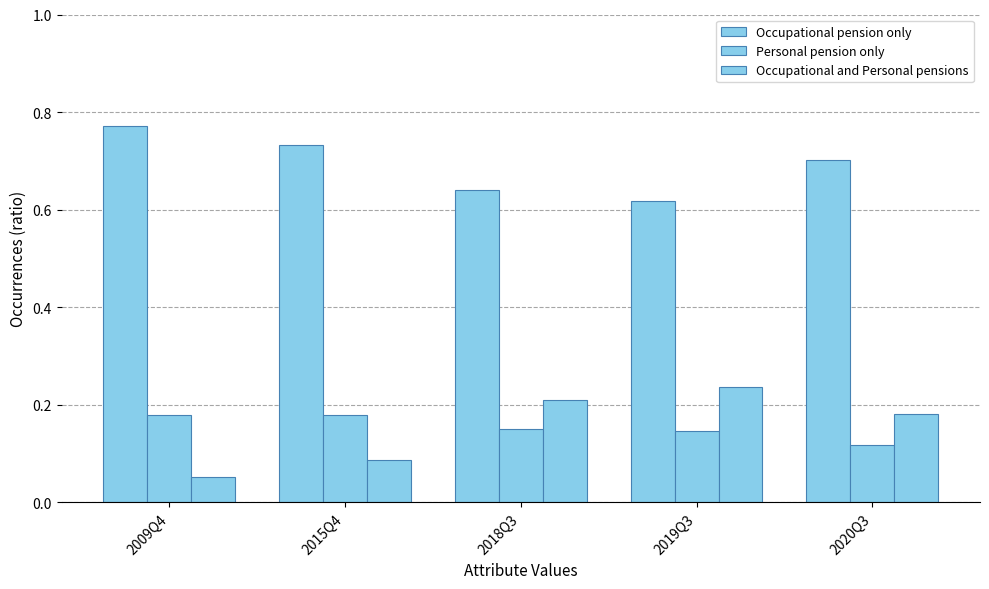

What position from the right is 2015Q4?

4